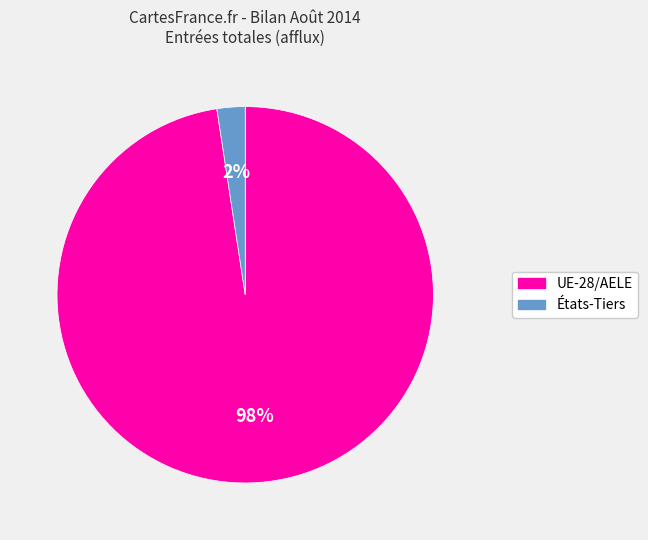

To the nearest percent, what is the average slice percentage?

50%